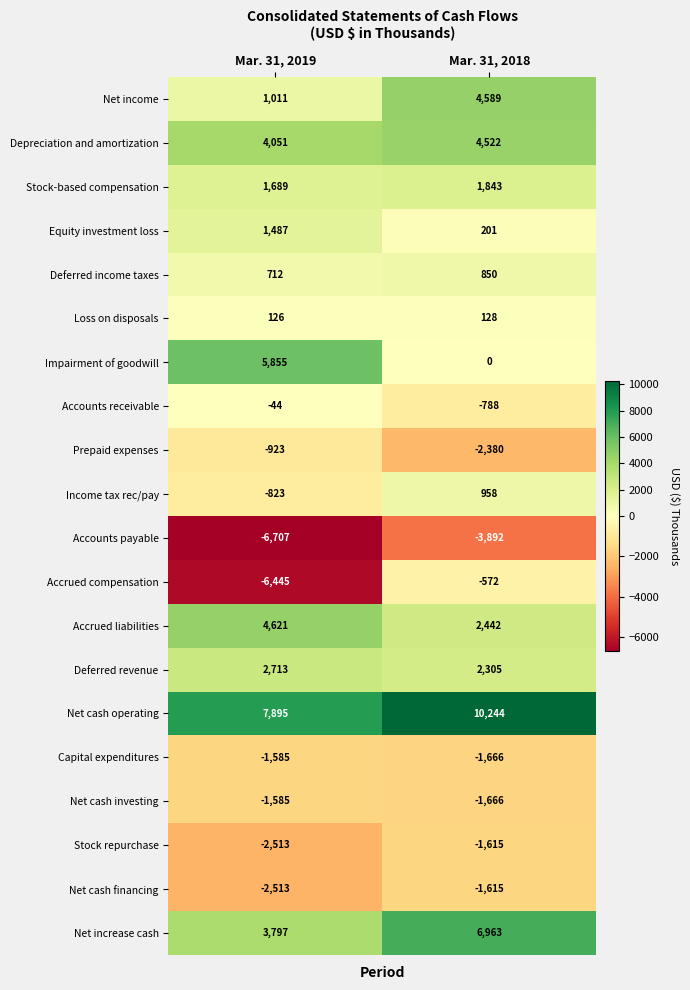

Read the Accounts payable value at Mar. 31, 2019, to the nearest 50.

-6700